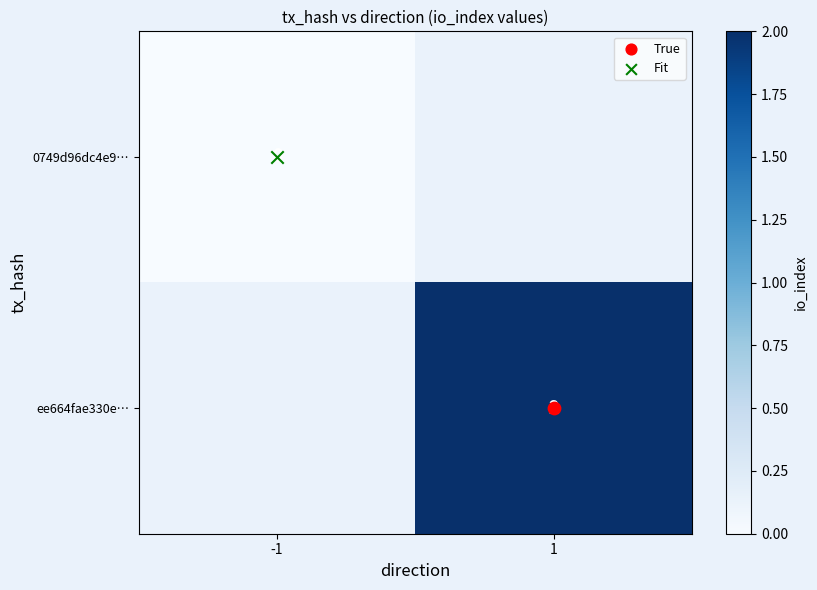

Rank the series at -1 from lowest to highest value.

0749d96dc4e9…, ee664fae330e…